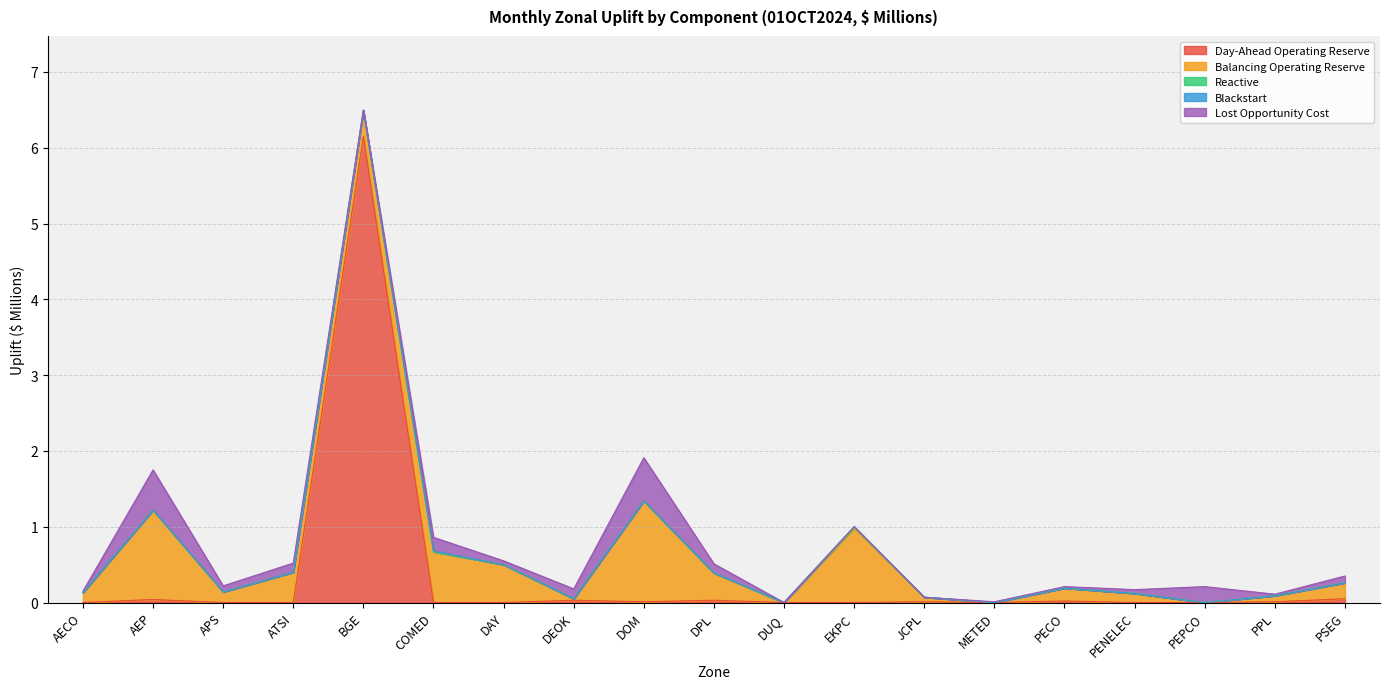

Which series has the widest spread of values?

Day-Ahead Operating Reserve